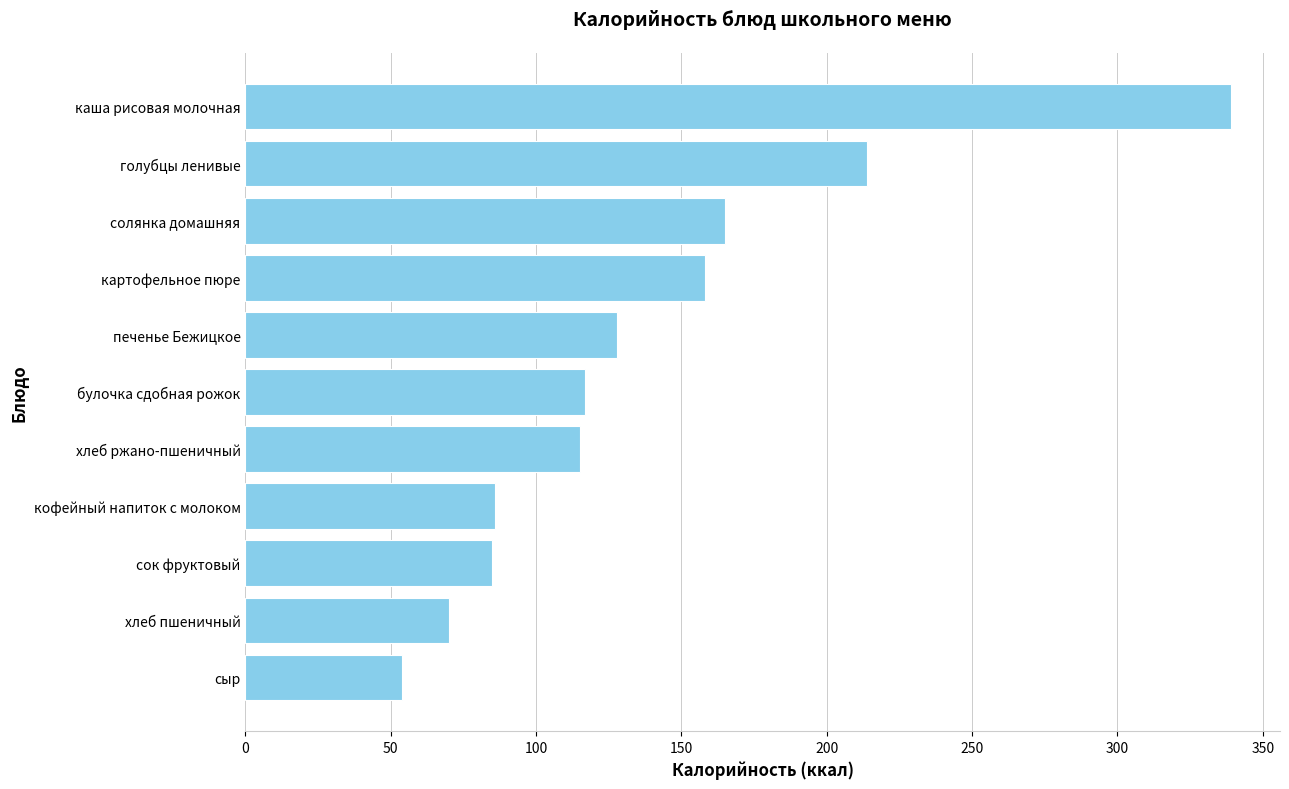

Is it true that the value at булочка сдобная рожок is 116.9?

True